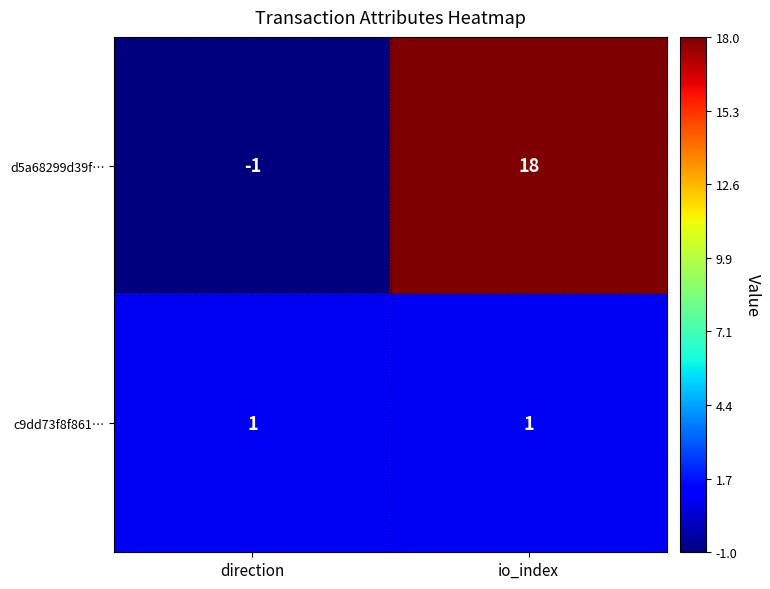

Rank the categories by d5a68299d39f… value from highest to lowest.

io_index, direction